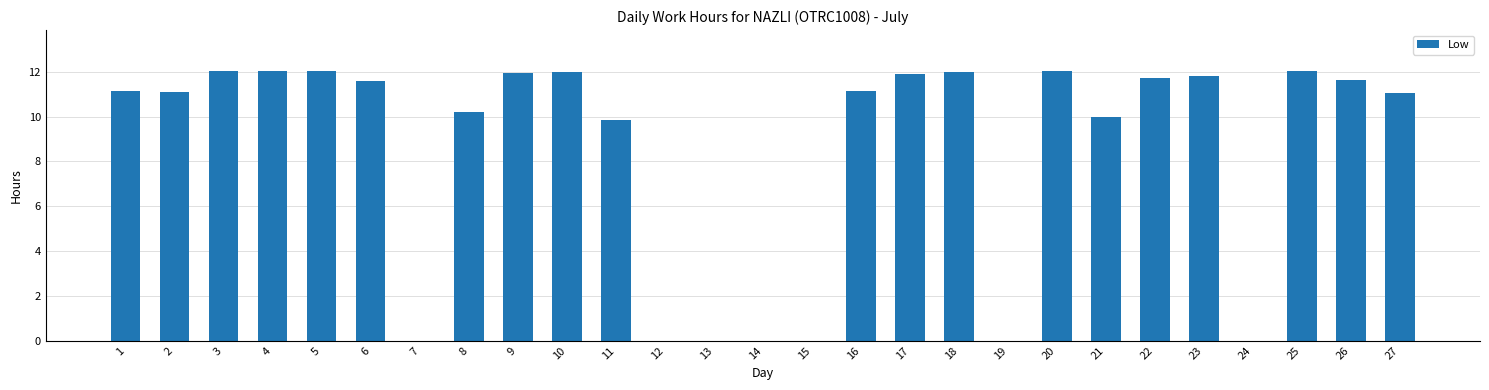

What is the maximum value shown in the chart?

12.1